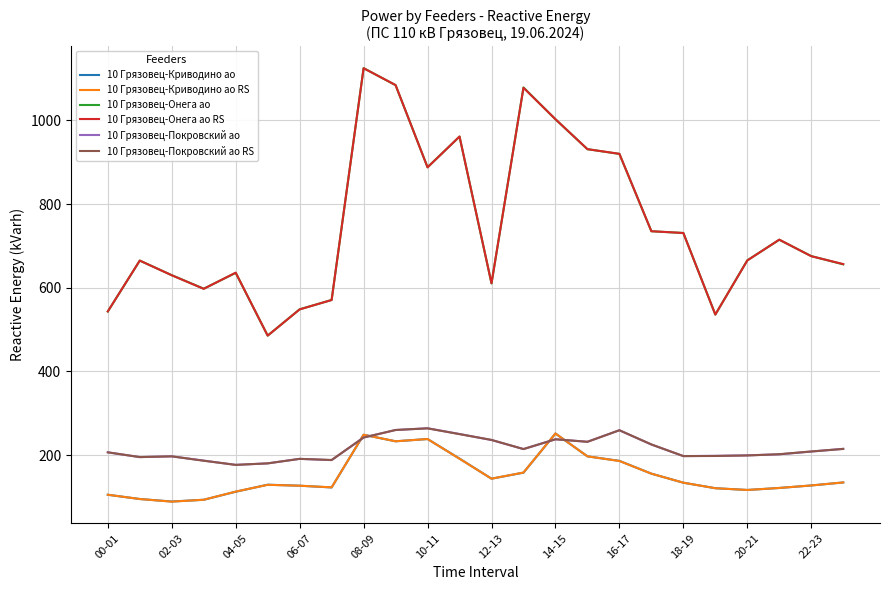

True or false: 10 Грязовец-Онега ао RS and 10 Грязовец-Покровский ао RS cross at least once.

False